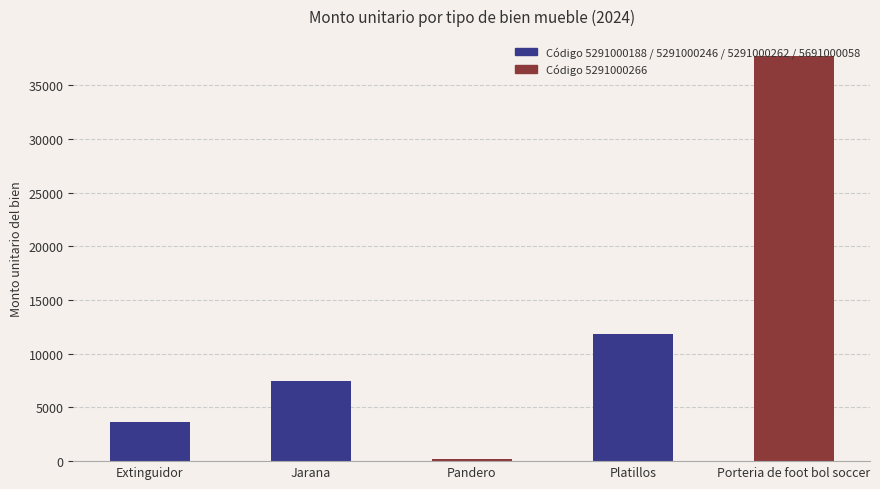

What is the difference between the maximum and minimum values?

37458.5